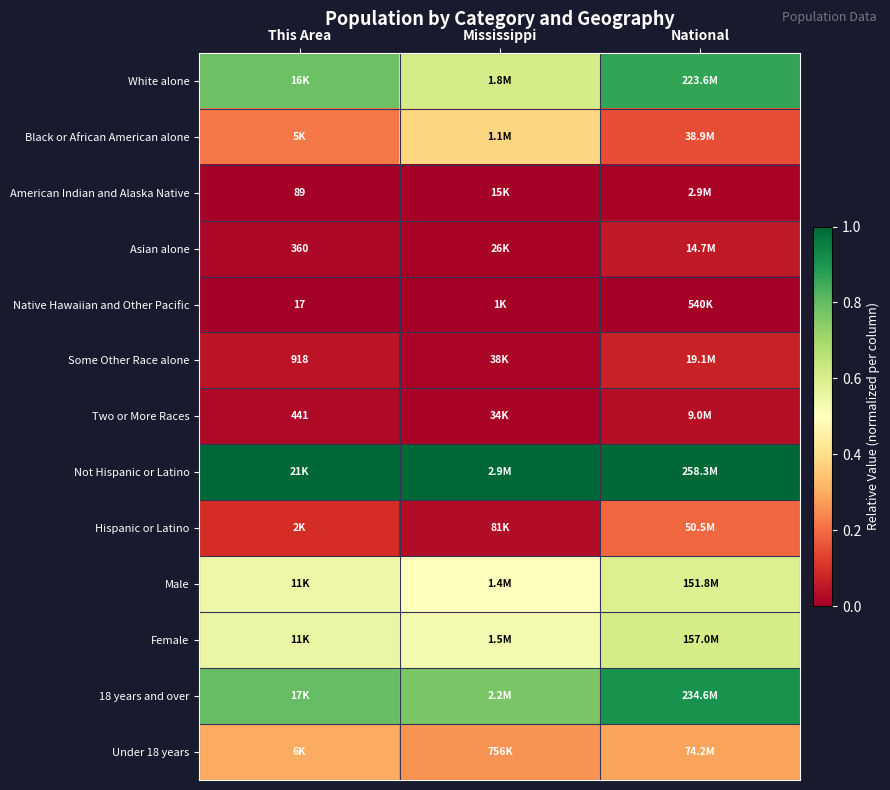

True or false: Male has a value of 0.5 at Mississippi.

True